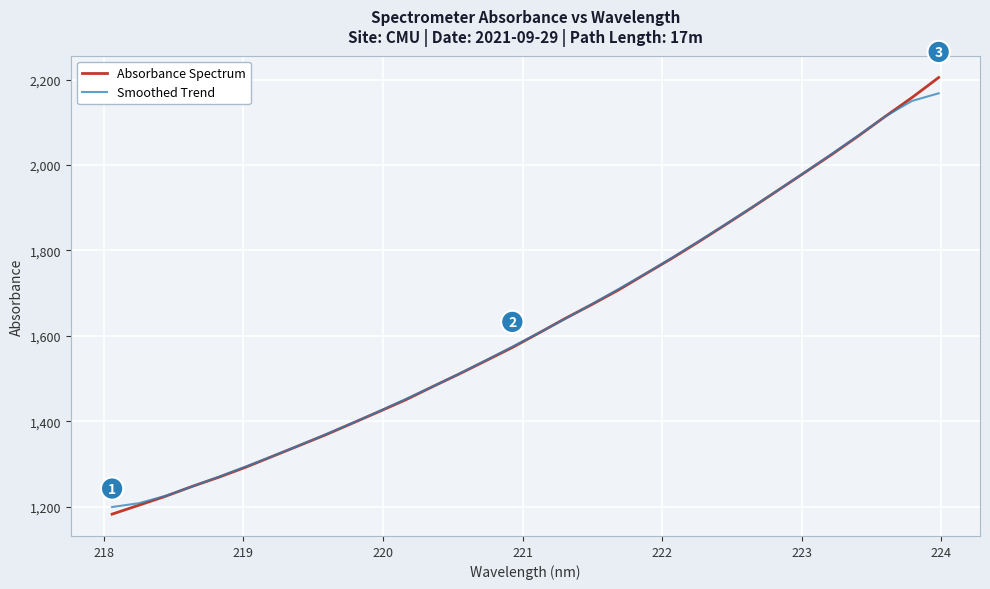

Which series has the largest range (max minus min)?

Absorbance Spectrum